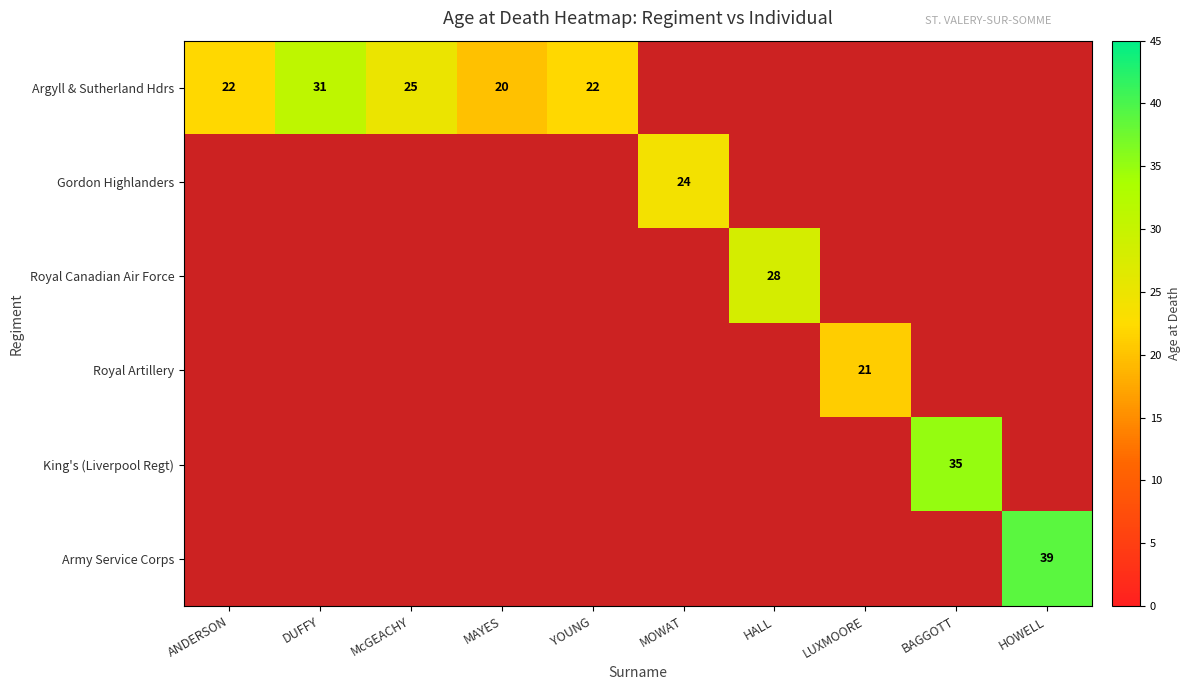

The Argyll & Sutherland Hdrs series shows 22 at YOUNG. True or false?

True